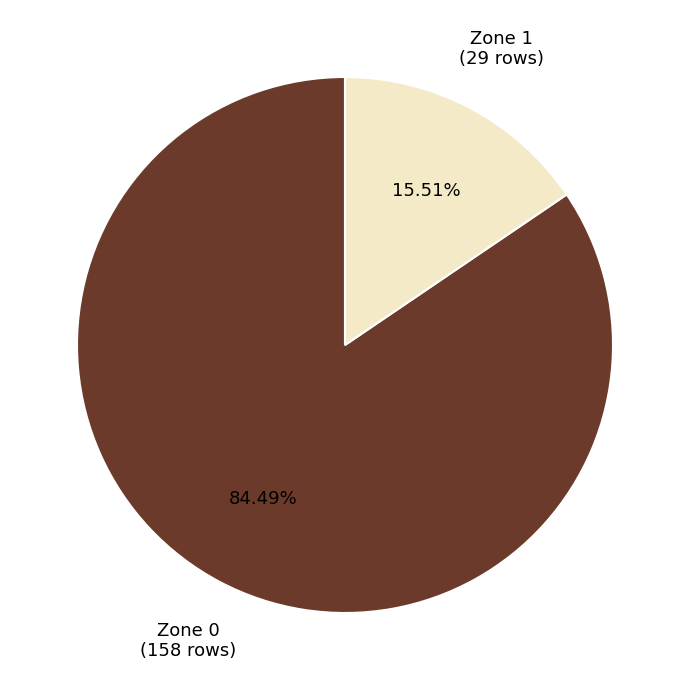

Which slice represents more than half of the pie?

Zone 0